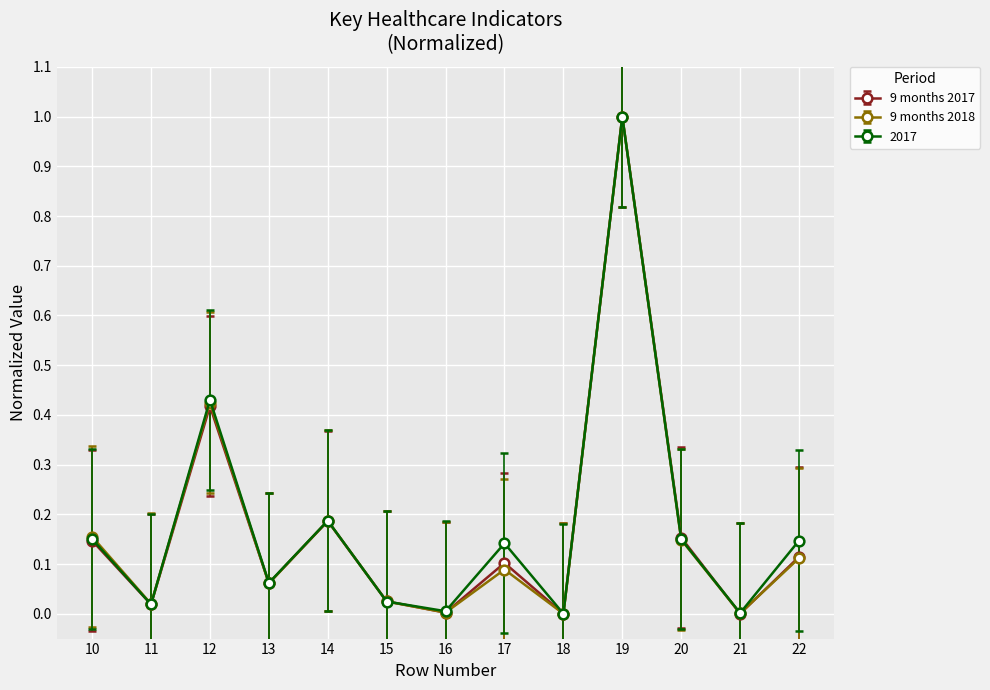

At which category is the sum across all series the highest?

19